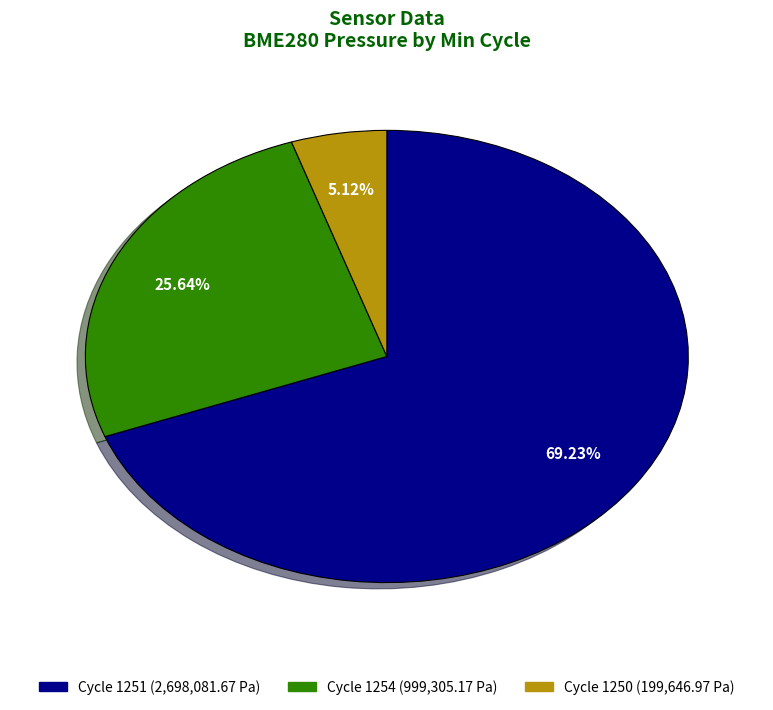

Is there a majority slice in this chart?

Yes